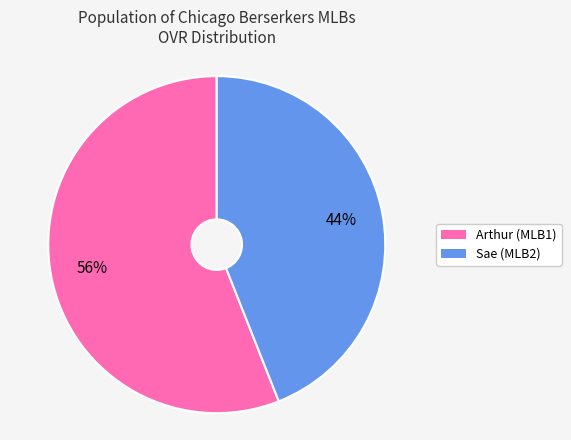

Do Arthur and Sae together represent more than half of the pie?

Yes